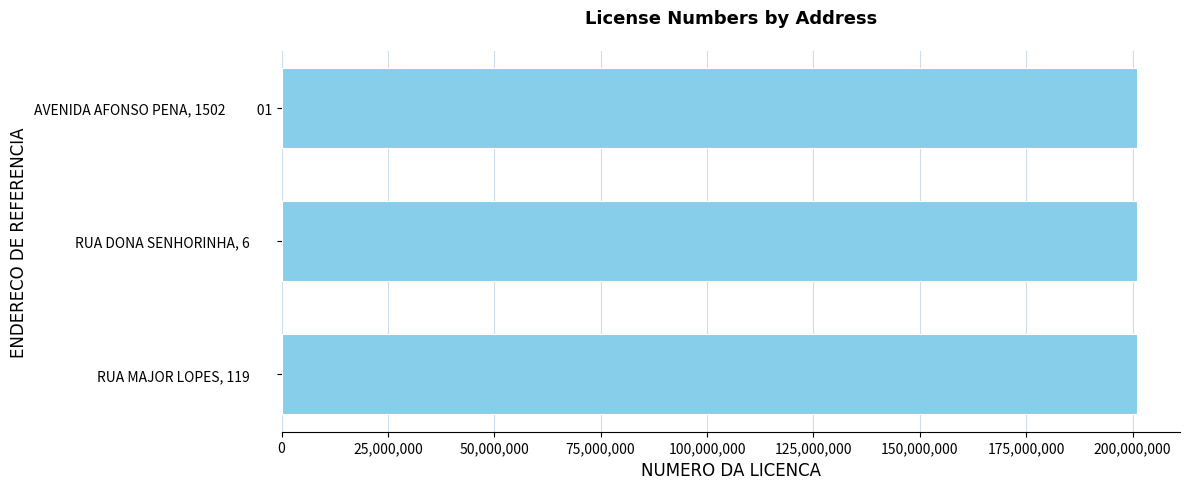

Approximately how many times larger is the value at RUA MAJOR LOPES, 119        compared to AVENIDA AFONSO PENA, 1502          01?

1.0